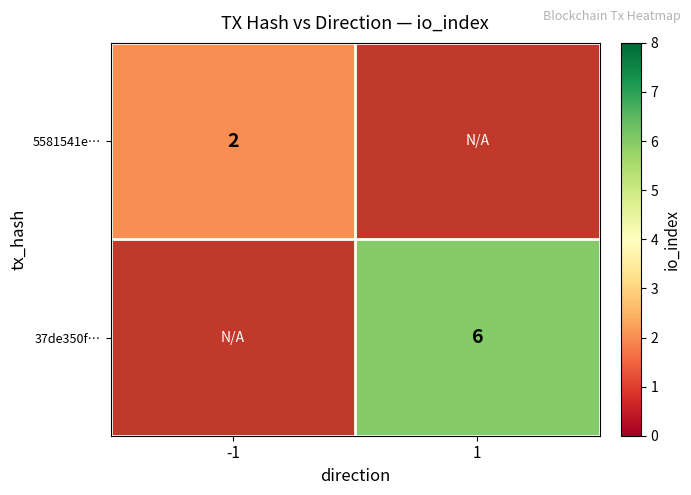

The value of 5581541e… at -1 is 2. True or false?

True